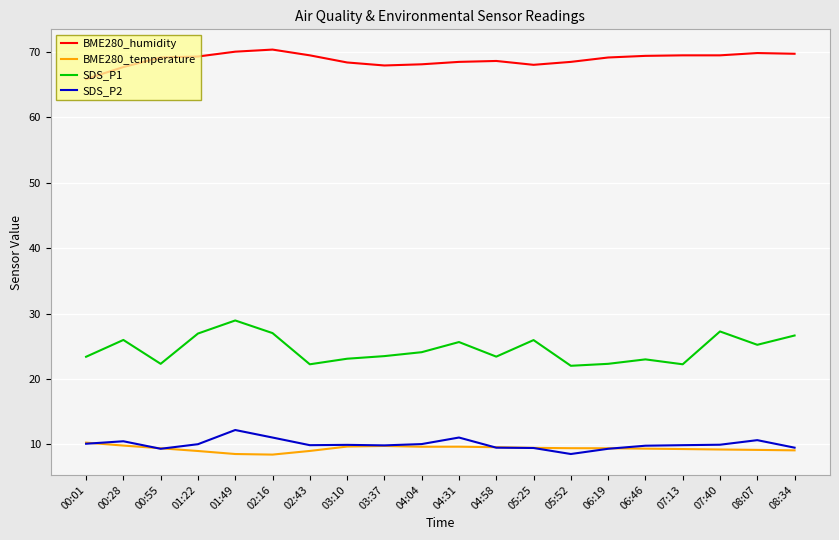

Which series has the widest spread of values?

SDS_P1